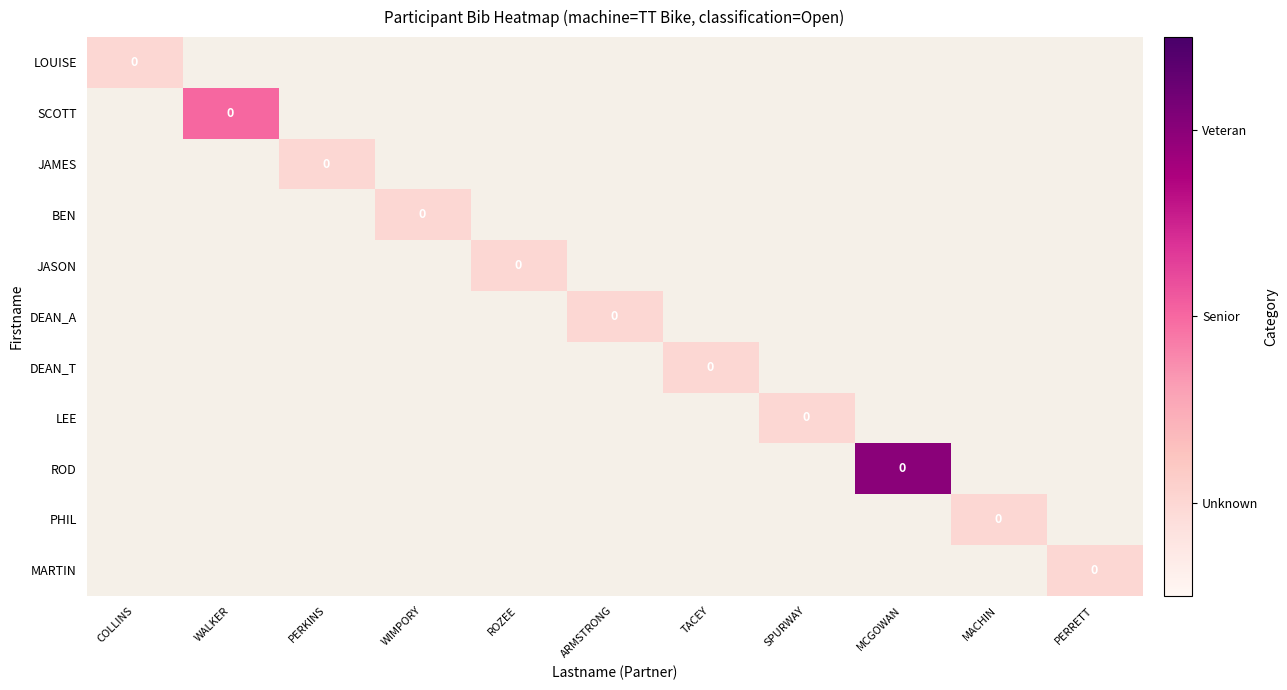

How many series are shown in this chart?

11